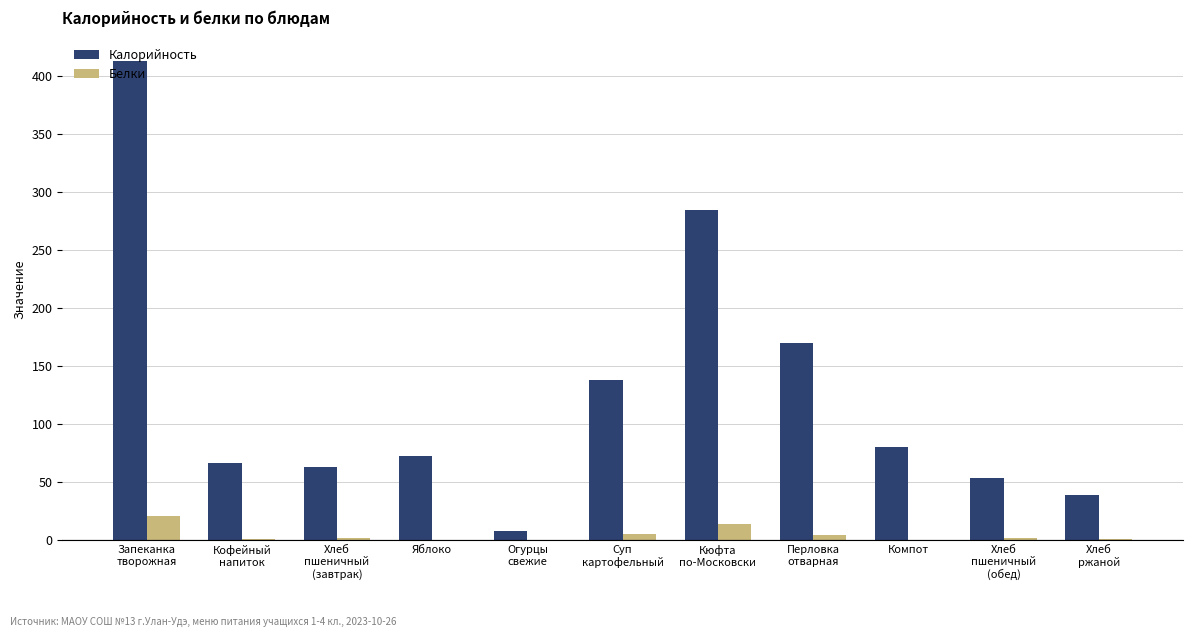

Which series has the largest total across all categories?

Калорийность